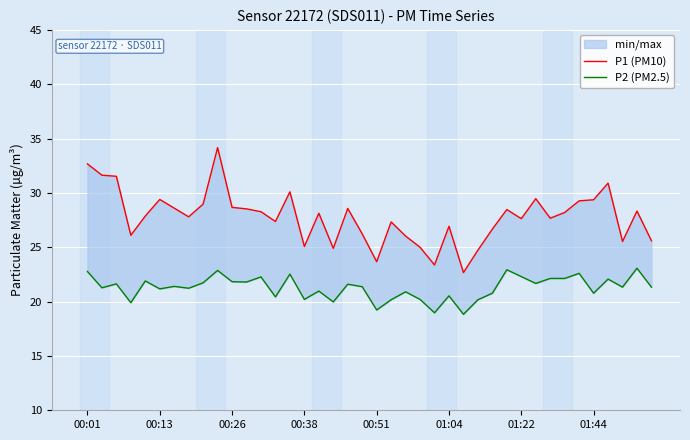

How many lines are shown in the chart?

2